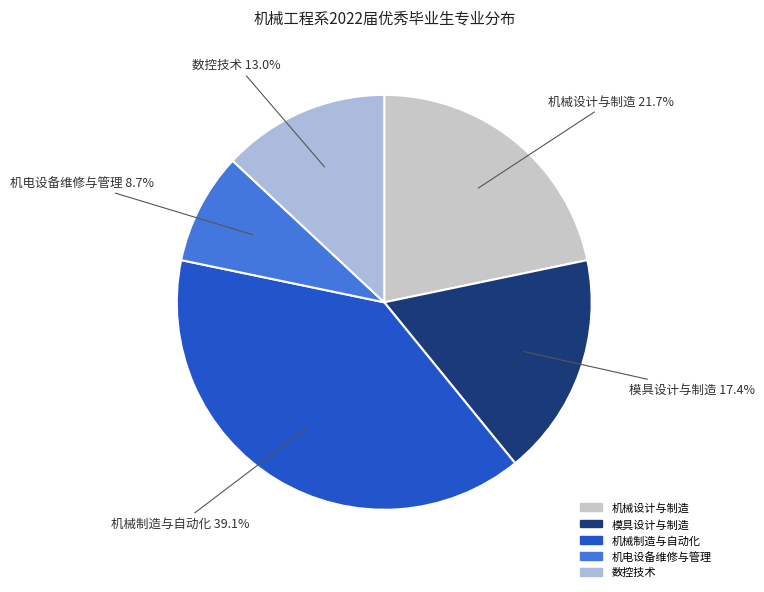

What percentage is NOT represented by 模具设计与制造?

82.6%